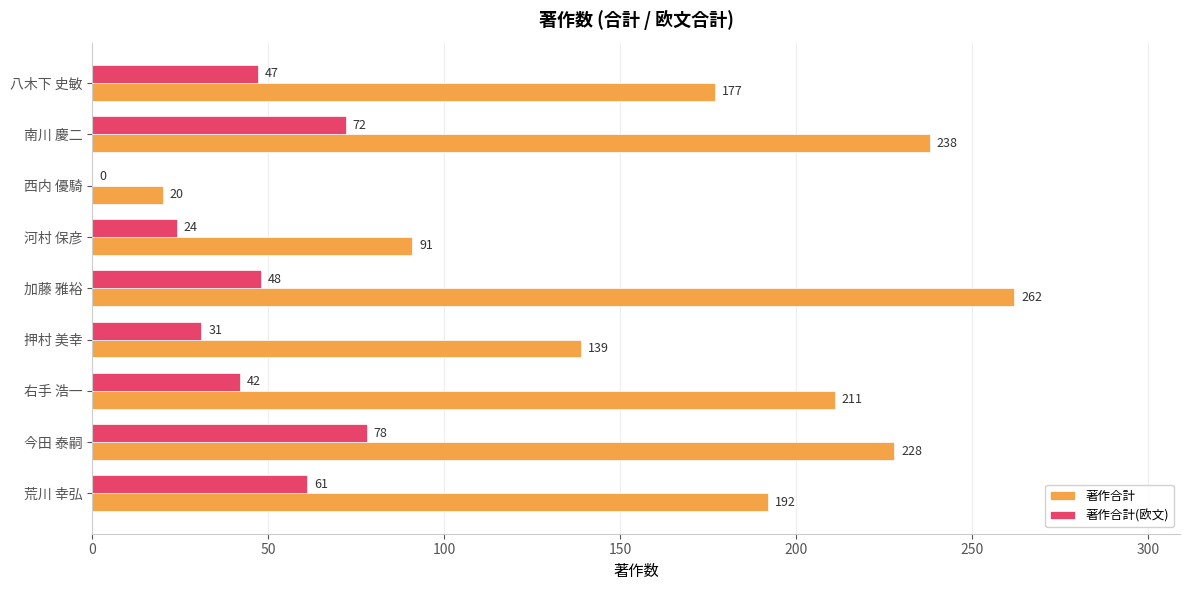

Read the 著作合計 value at 加藤 雅裕, to the nearest 50.

250